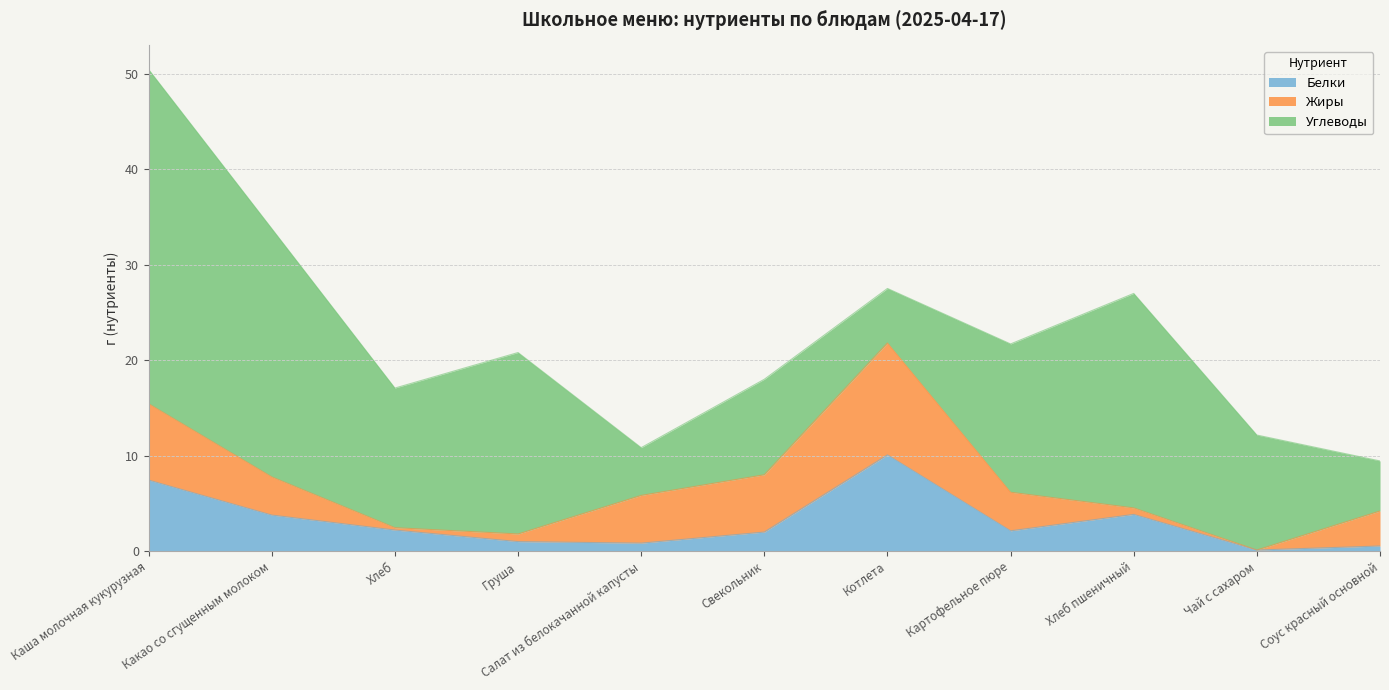

What position from the right is Картофельное пюре?

4